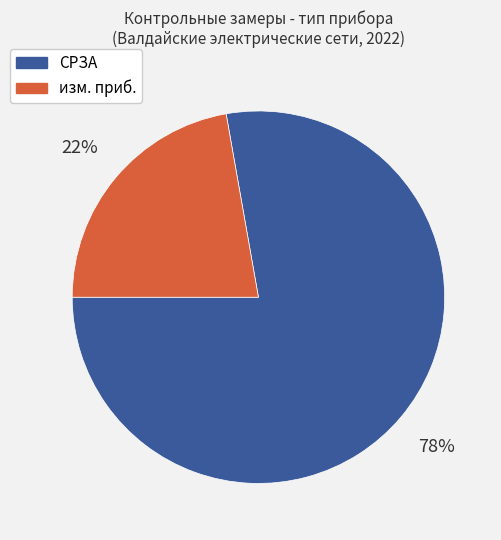

Which slice represents more than half of the pie?

СРЗА